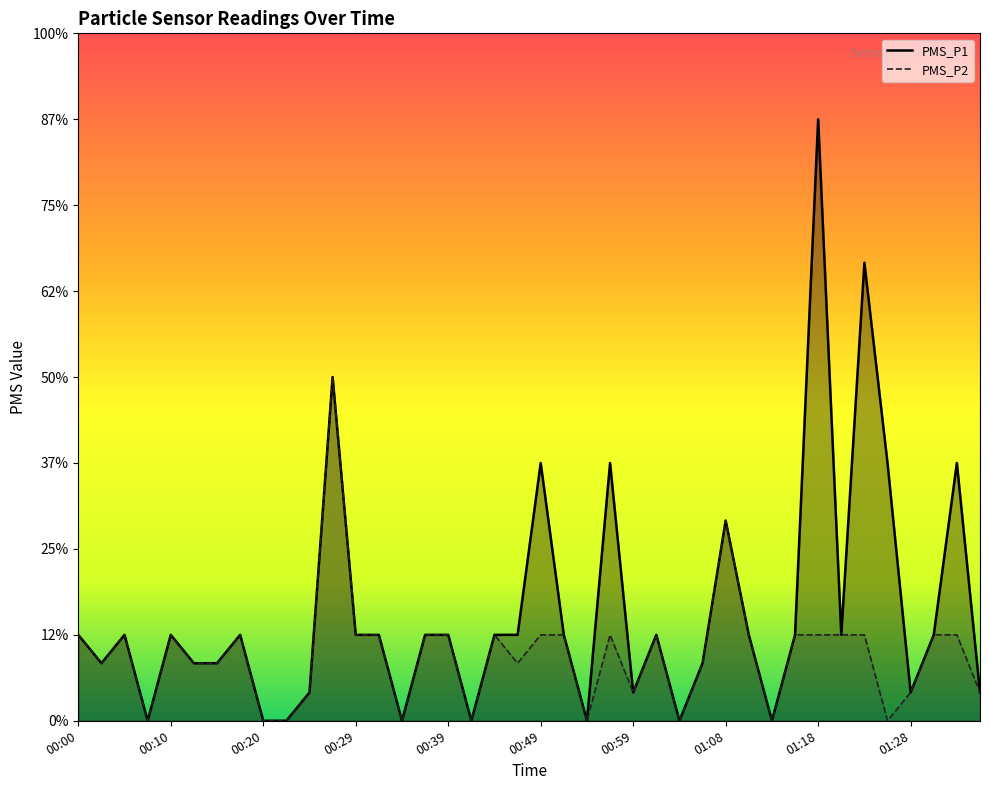

The PMS_P2 series shows 0.3 at 00:37. True or false?

False